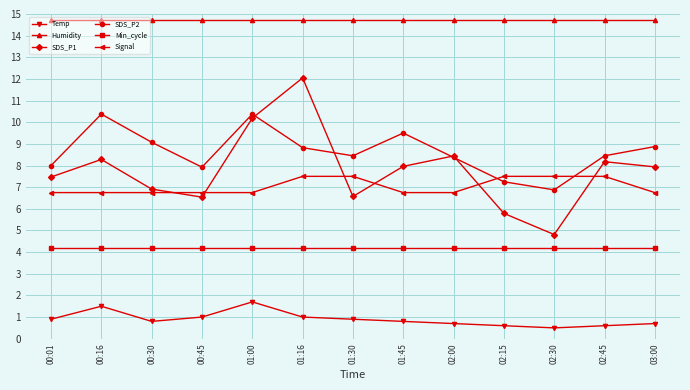

What position from the left is 00:30?

3